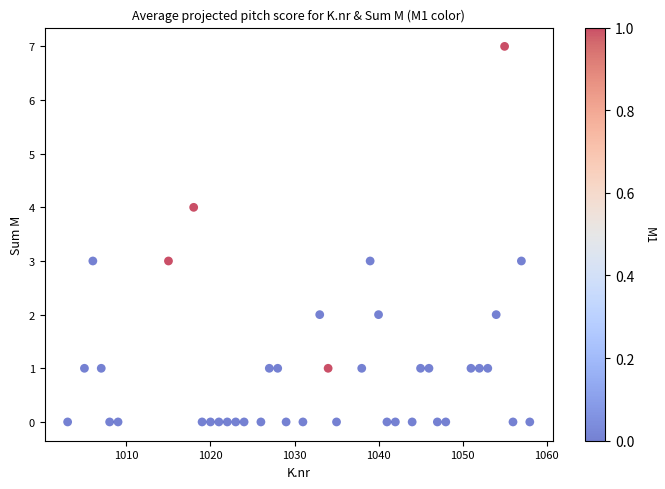

What is the range of Y values (max minus min)?

7